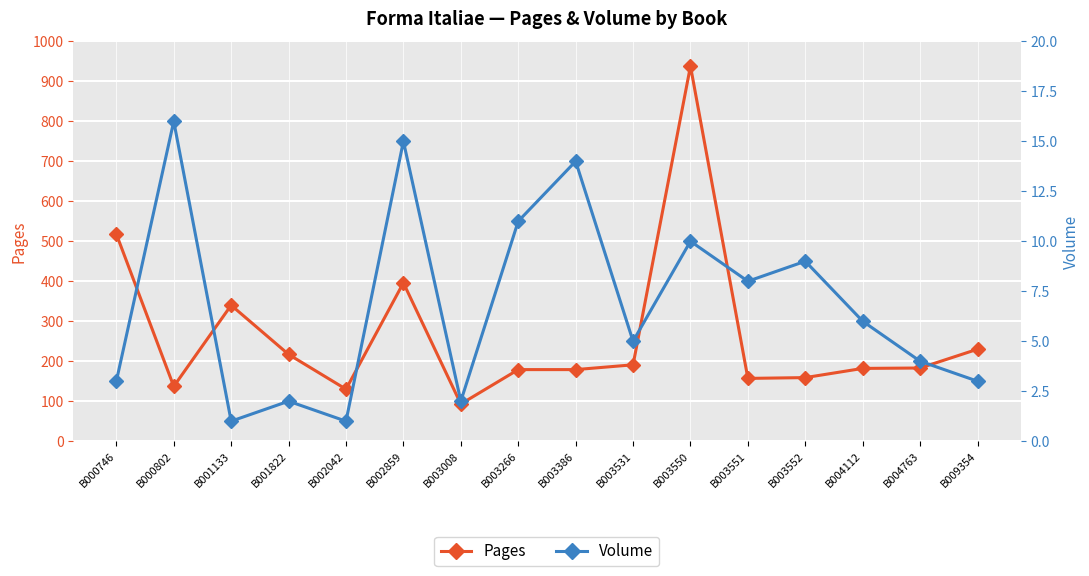

What is the average value of the Pages series?

264